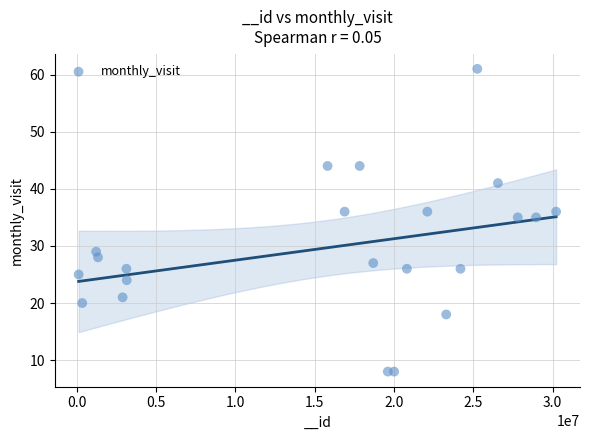

What is the range of X values (max minus min)?

30107946